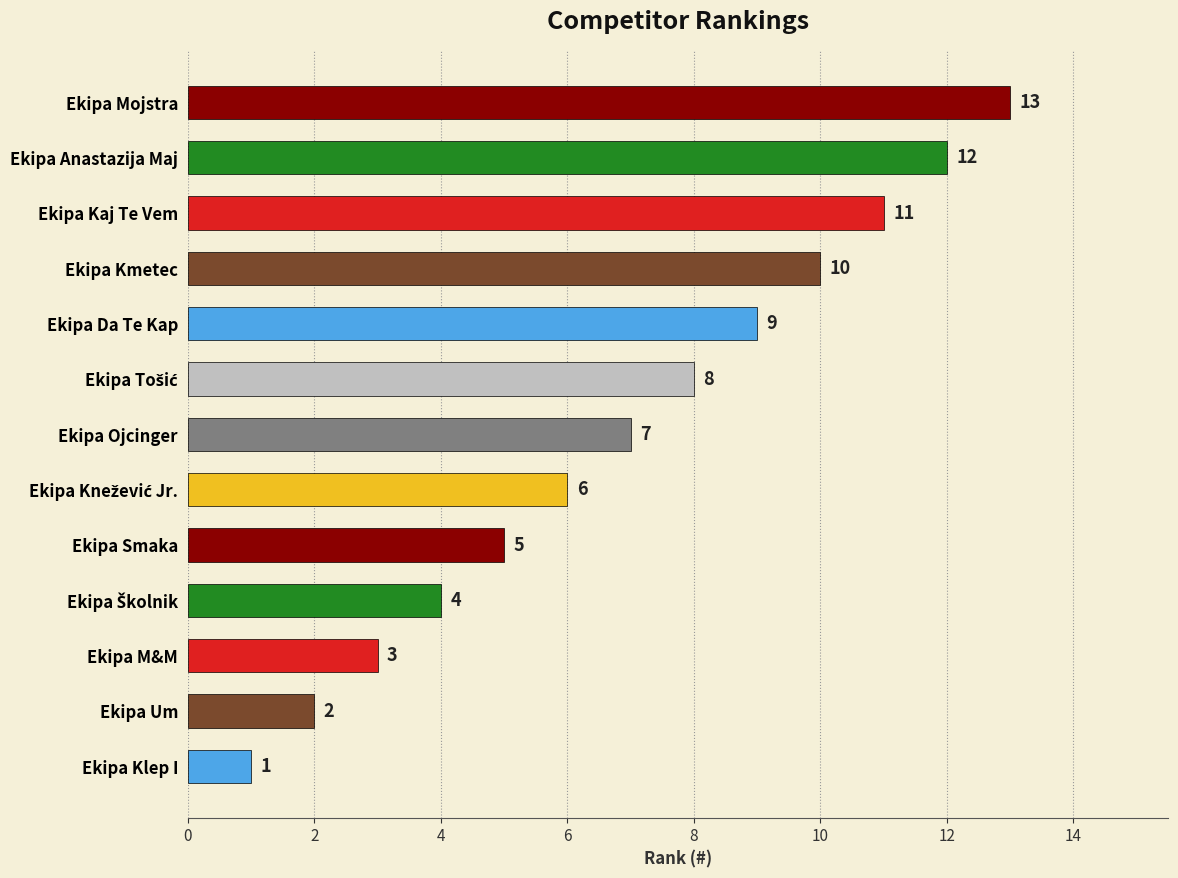

At which category does the chart reach its minimum across all series?

Ekipa Klep I